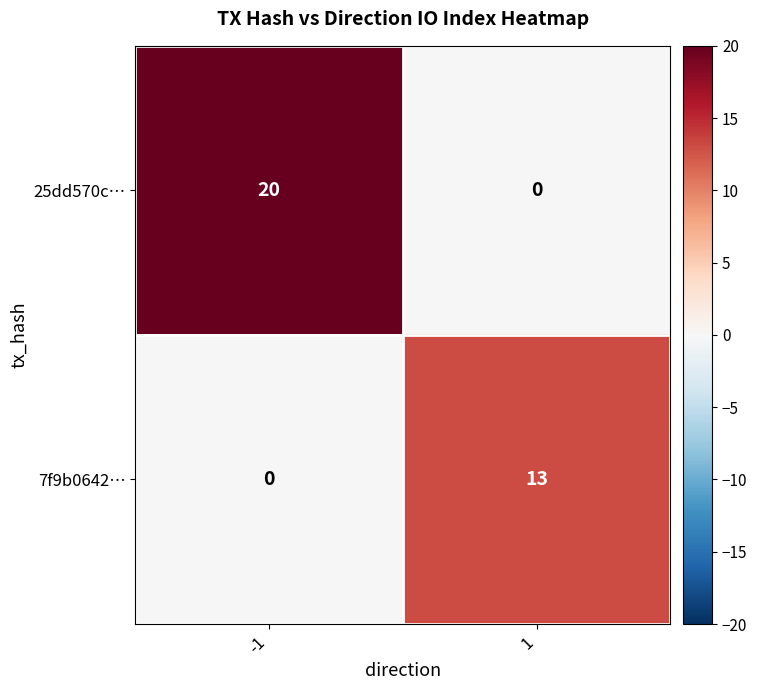

The 7f9b0642… series shows 0 at -1. True or false?

True